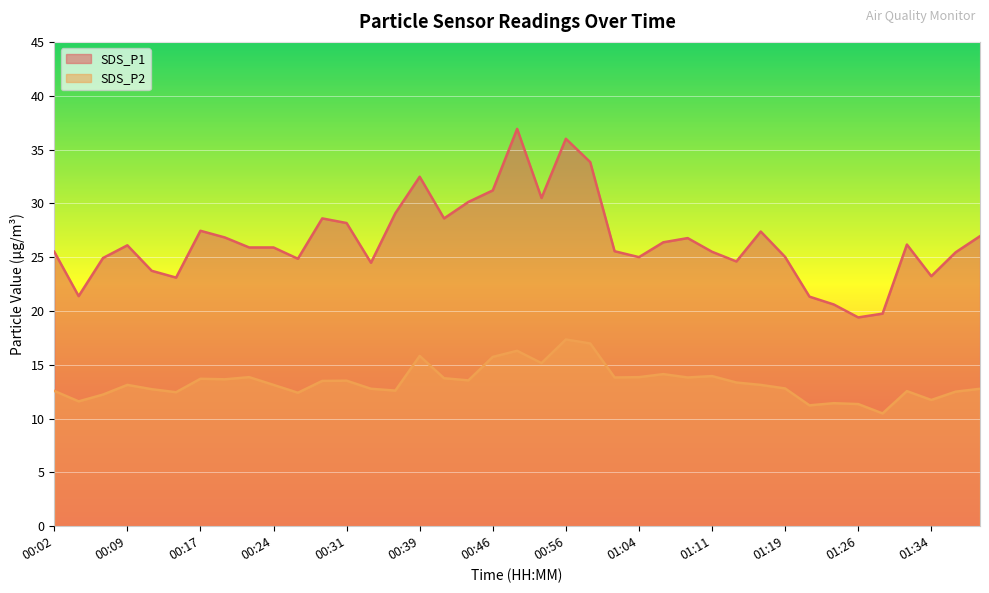

How many values in the SDS_P2 series are below 13?

17